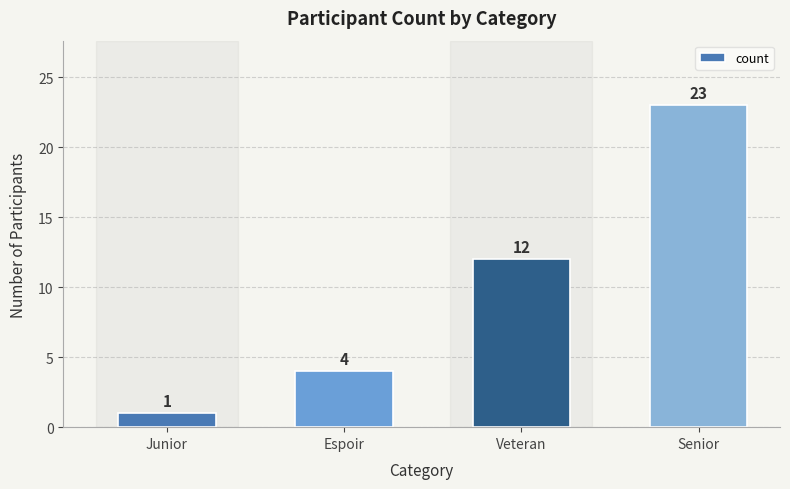

Rank the categories by value from lowest to highest.

Junior, Espoir, Veteran, Senior